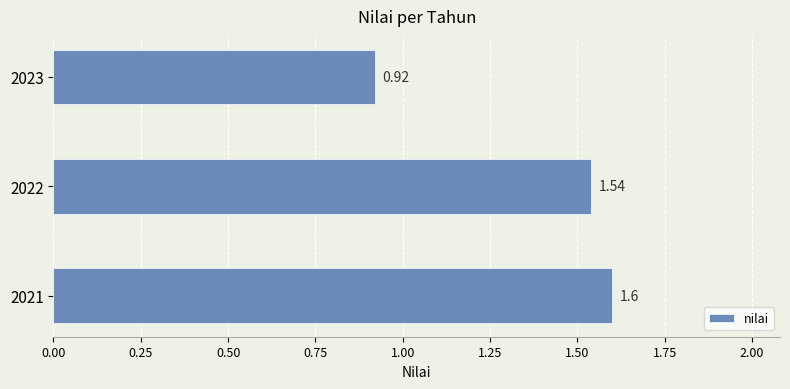

What is the change in value from 2021 to 2023?

-0.7